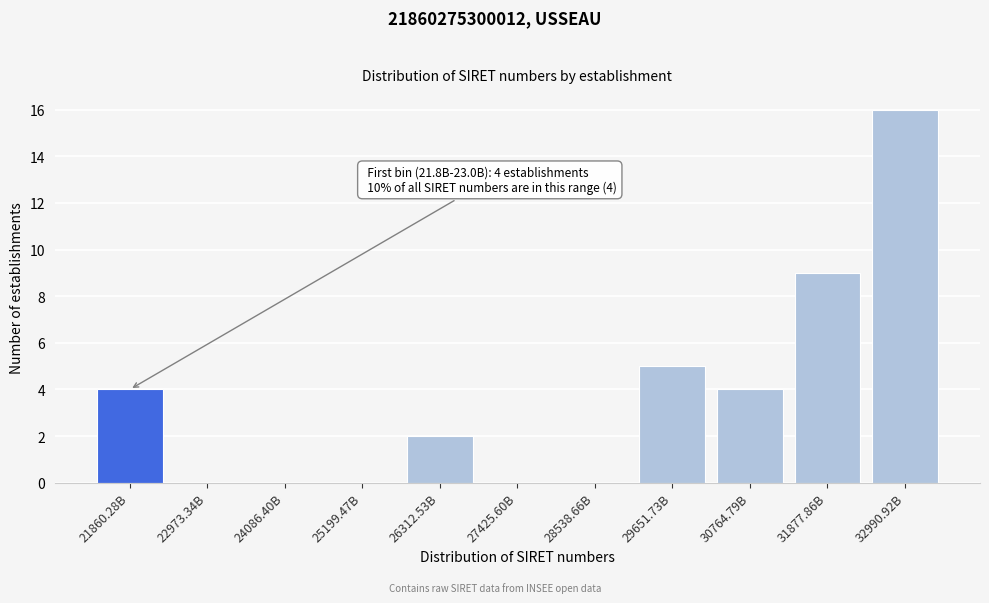

Reading left to right, what are all the values shown in this chart?

21860.28B=4	22973.34B=0	24086.40B=0	25199.47B=0	26312.53B=2	27425.60B=0	28538.66B=0	29651.73B=5	30764.79B=4	31877.86B=9	32990.92B=16